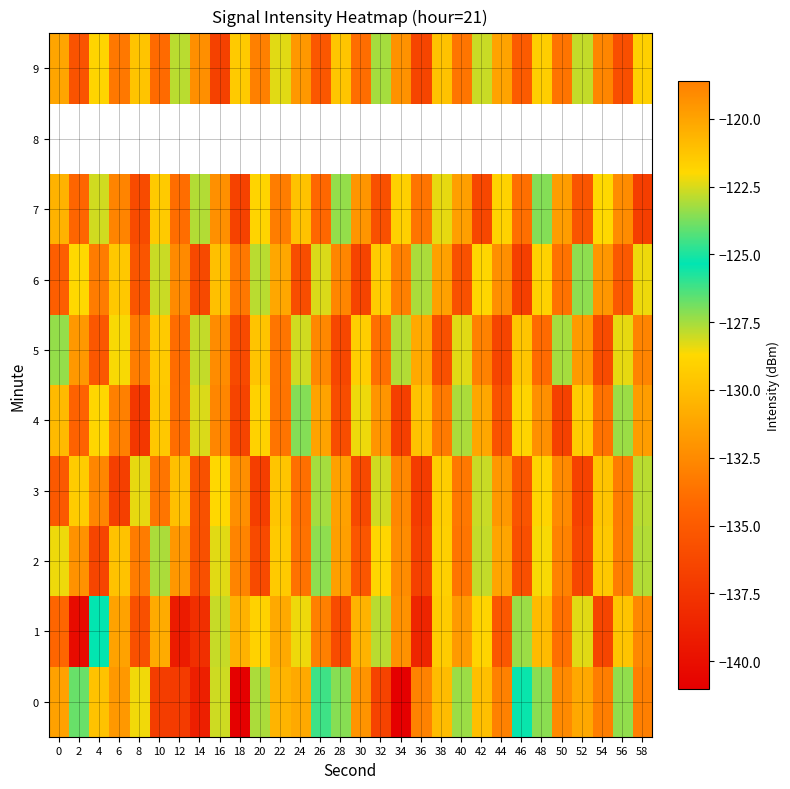

What is the maximum value shown in the chart?

-118.6